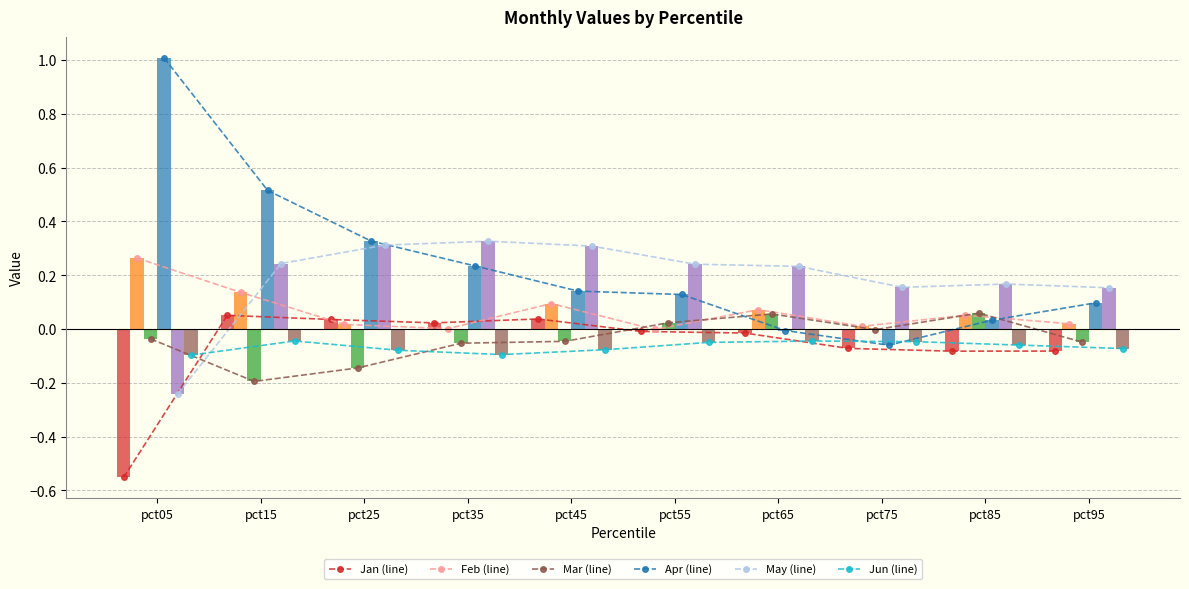

At which label does Apr reach its minimum?

pct75